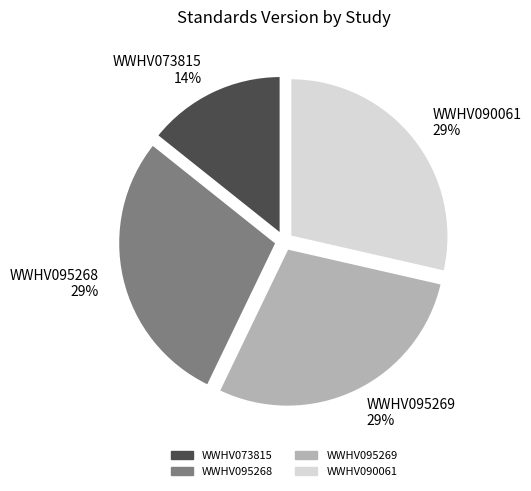

To the nearest percent, what portion does WWHV095269 represent?

29%